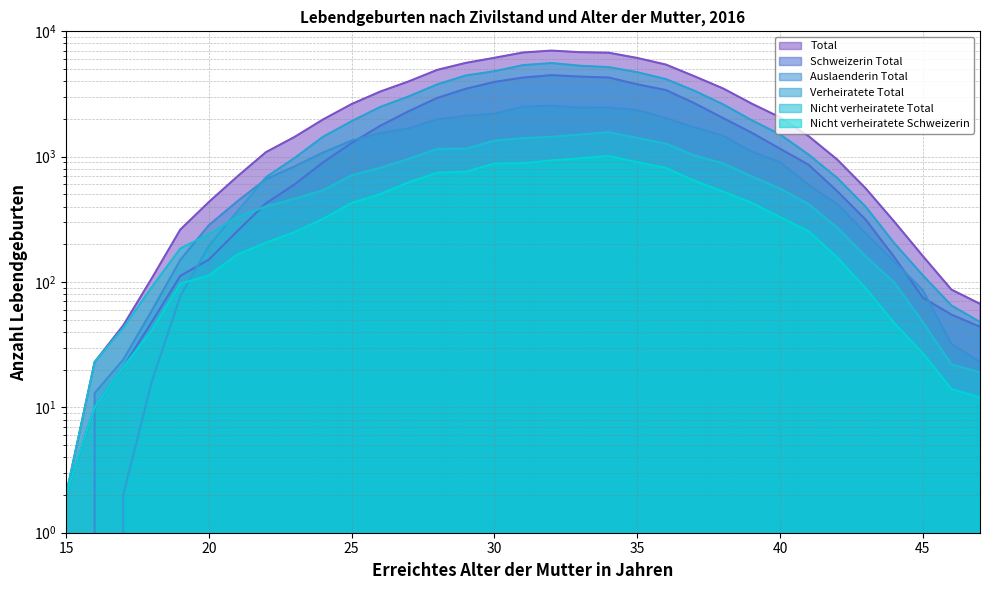

Reading right to left, extract all data points from this chart.

Total: 67	87	161	303	558	949	1457	2060	2655	3506	4381	5433	6130	6751	6814	7020	6778	6150	5603	4930	3989	3306	2631	1982	1437	1087	696	435	262	107	45	23	2
Schweizerin Total: 44	55	75	158	314	531	862	1157	1557	2035	2672	3401	3779	4282	4354	4470	4277	3948	3485	2944	2309	1764	1286	902	601	425	255	151	112	48	21	10	2
Auslaenderin Total: 23	32	86	145	244	418	595	903	1098	1471	1709	2032	2351	2469	2460	2550	2501	2202	2118	1986	1680	1542	1345	1080	836	662	441	284	150	59	24	13	0
Verheiratete Total: 48	65	113	204	398	677	1039	1503	1957	2620	3358	4162	4720	5182	5314	5581	5373	4807	4444	3775	3028	2492	1920	1443	975	686	366	194	77	16	2	0	0
Nicht verheiratete Total: 19	22	48	99	160	272	418	557	698	886	1023	1271	1410	1569	1500	1439	1405	1343	1159	1155	961	814	711	539	462	401	330	241	185	91	43	23	2
Nicht verheiratete Schweizerin: 12	14	27	47	89	157	254	329	429	527	643	813	904	1013	970	933	887	881	759	745	626	503	427	319	250	206	166	113	97	41	21	10	2